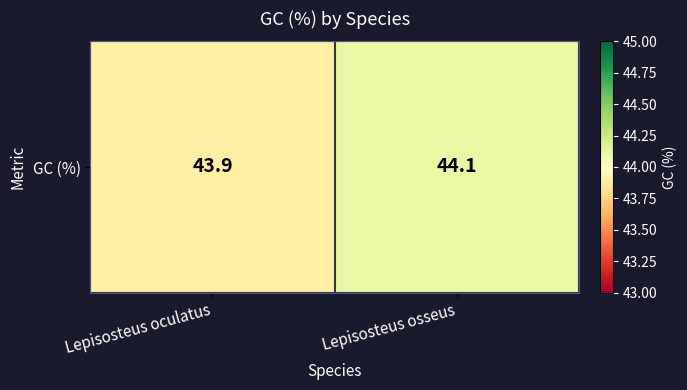

Reading left to right, extract all data points from this chart.

Lepisosteus oculatus=43.9	Lepisosteus osseus=44.1